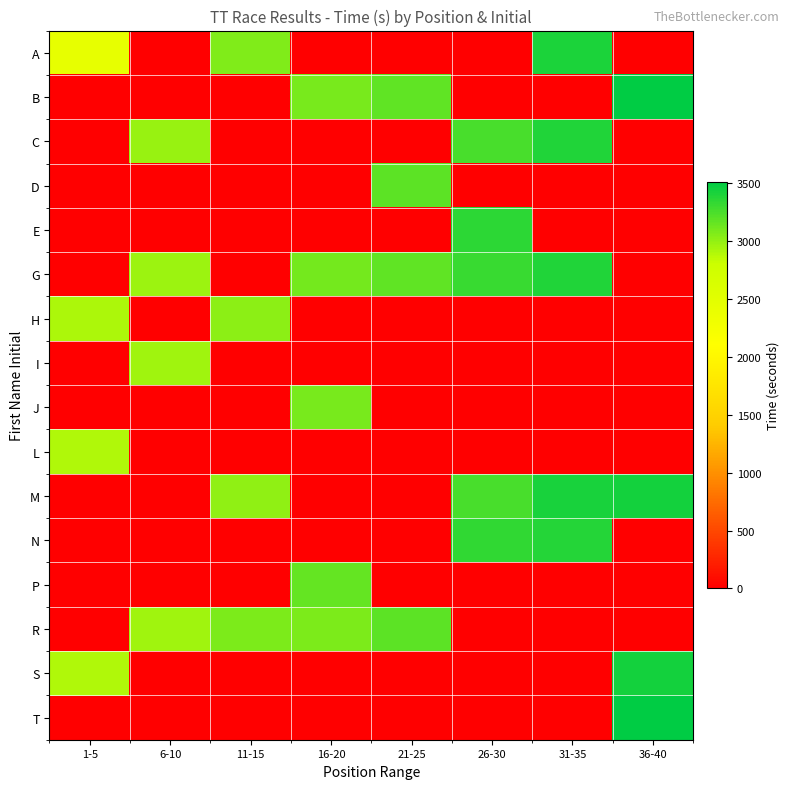

At which category is the sum across all series the highest?

31-35